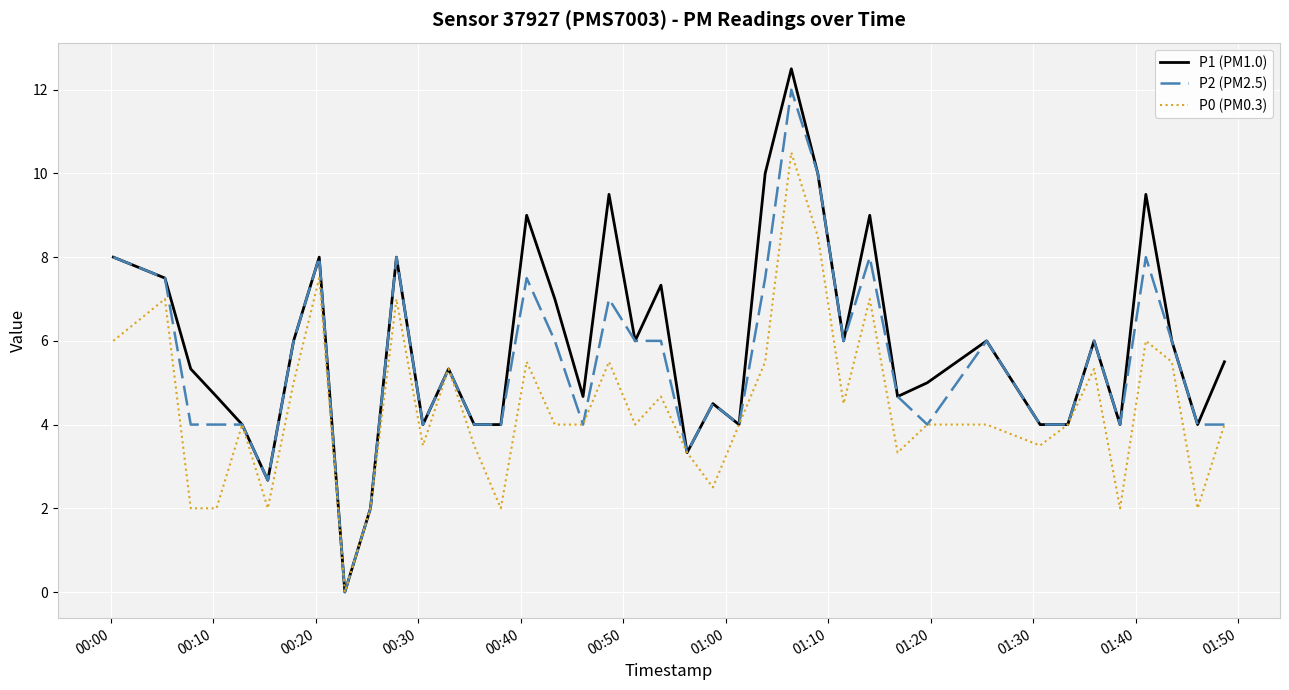

Which series has the widest spread of values?

P1 (PM1.0)